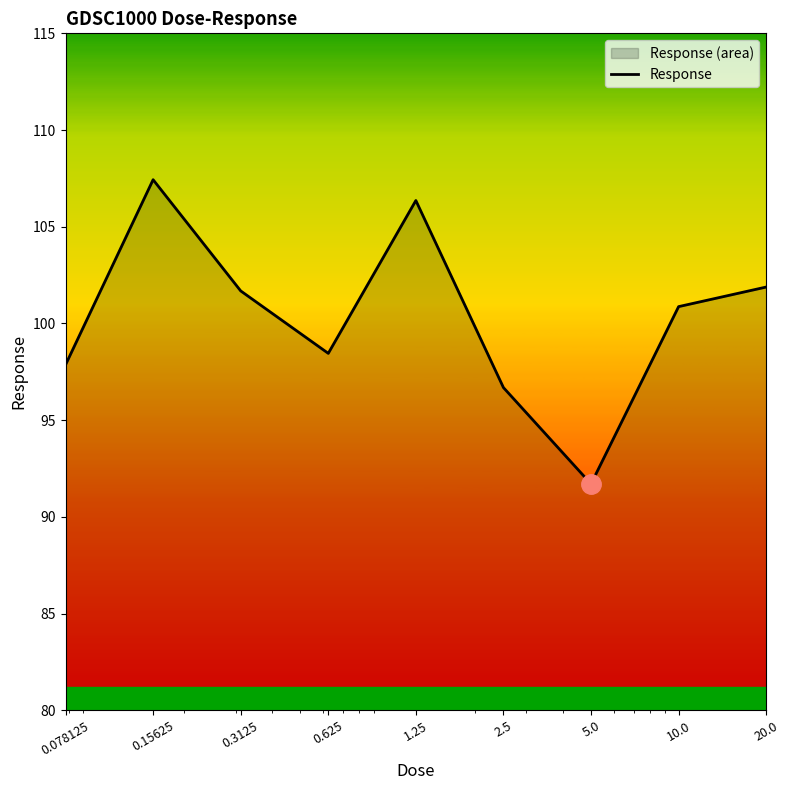

What is the label of the 7th point from the left?

5.0